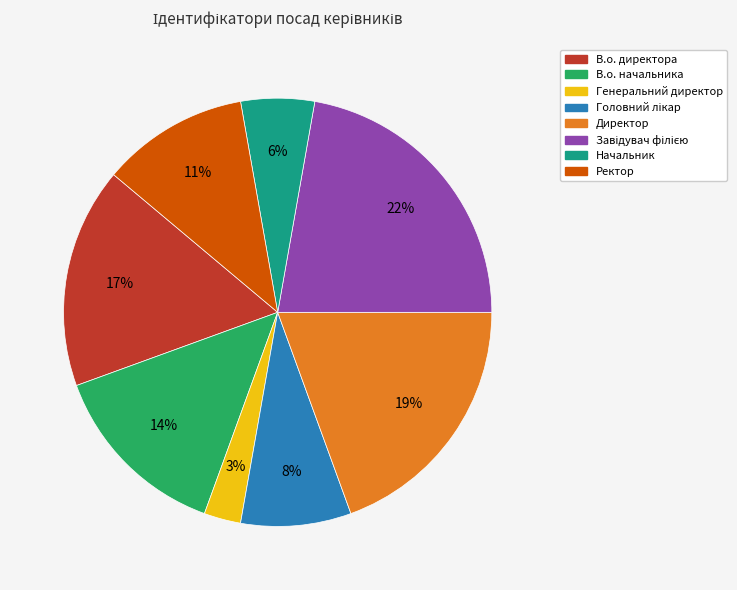

To the nearest percent, what is the average slice percentage?

12%